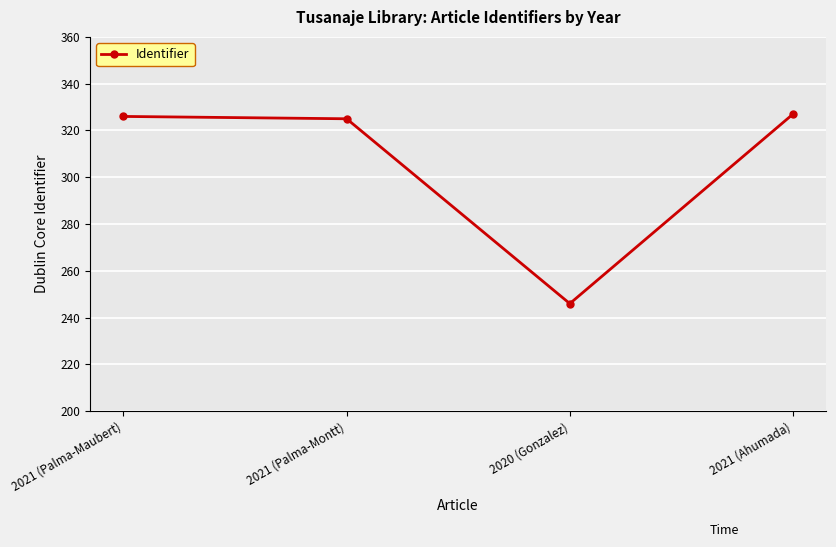

What is the greatest value displayed?

327